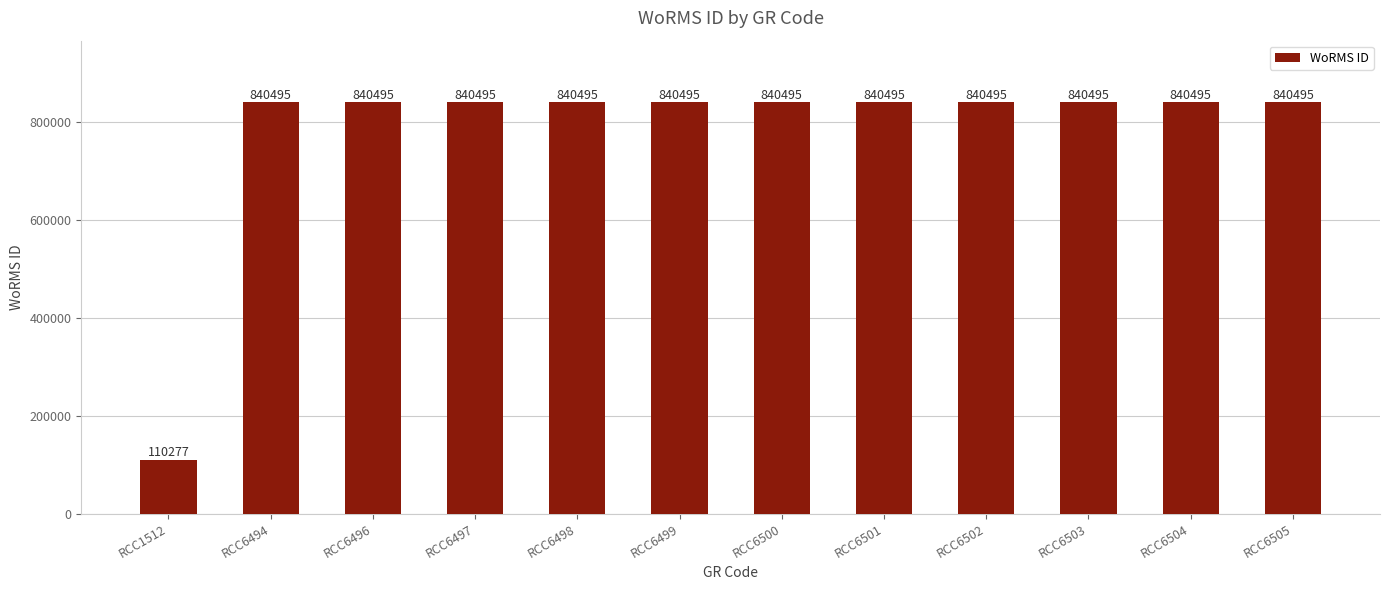

What is the ratio of the value at RCC6499 to the value at RCC6496?

1.0